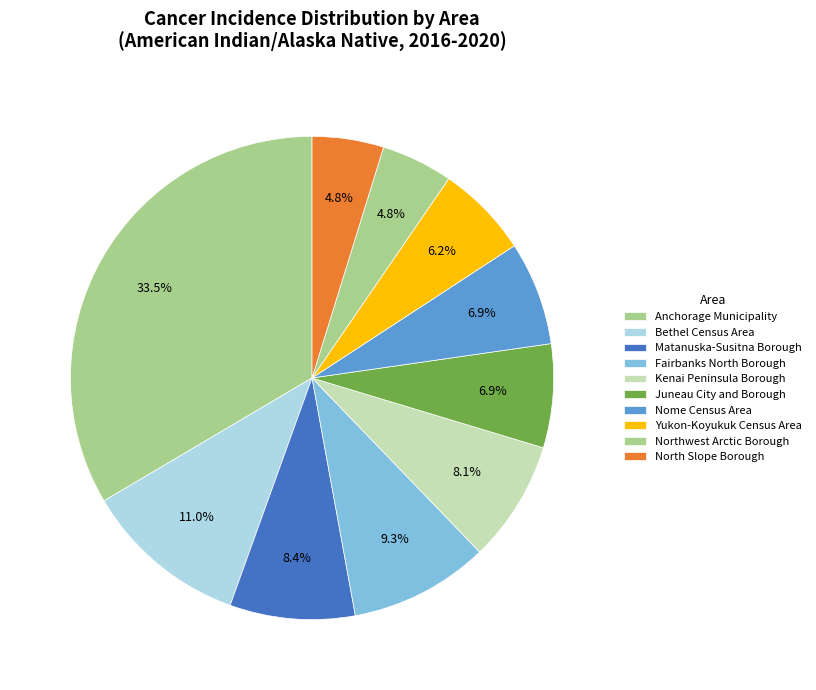

How many segments does this pie chart have?

10